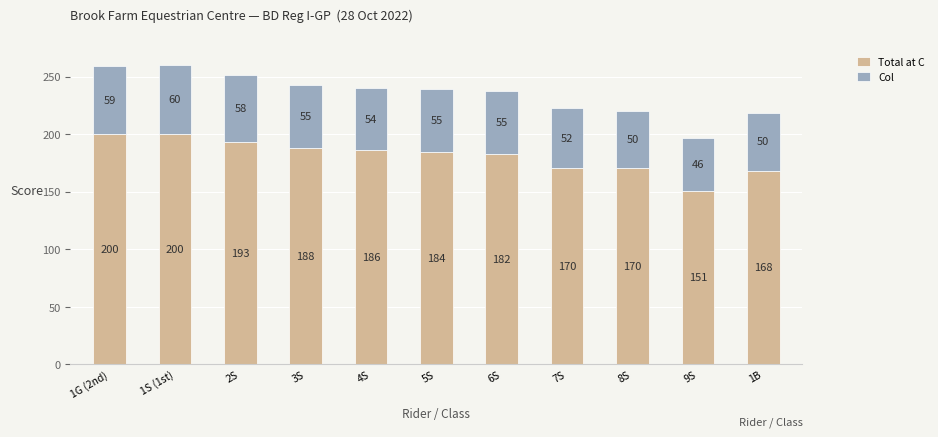

True or false: Total at C has a value of 130.5 at 2S.

False